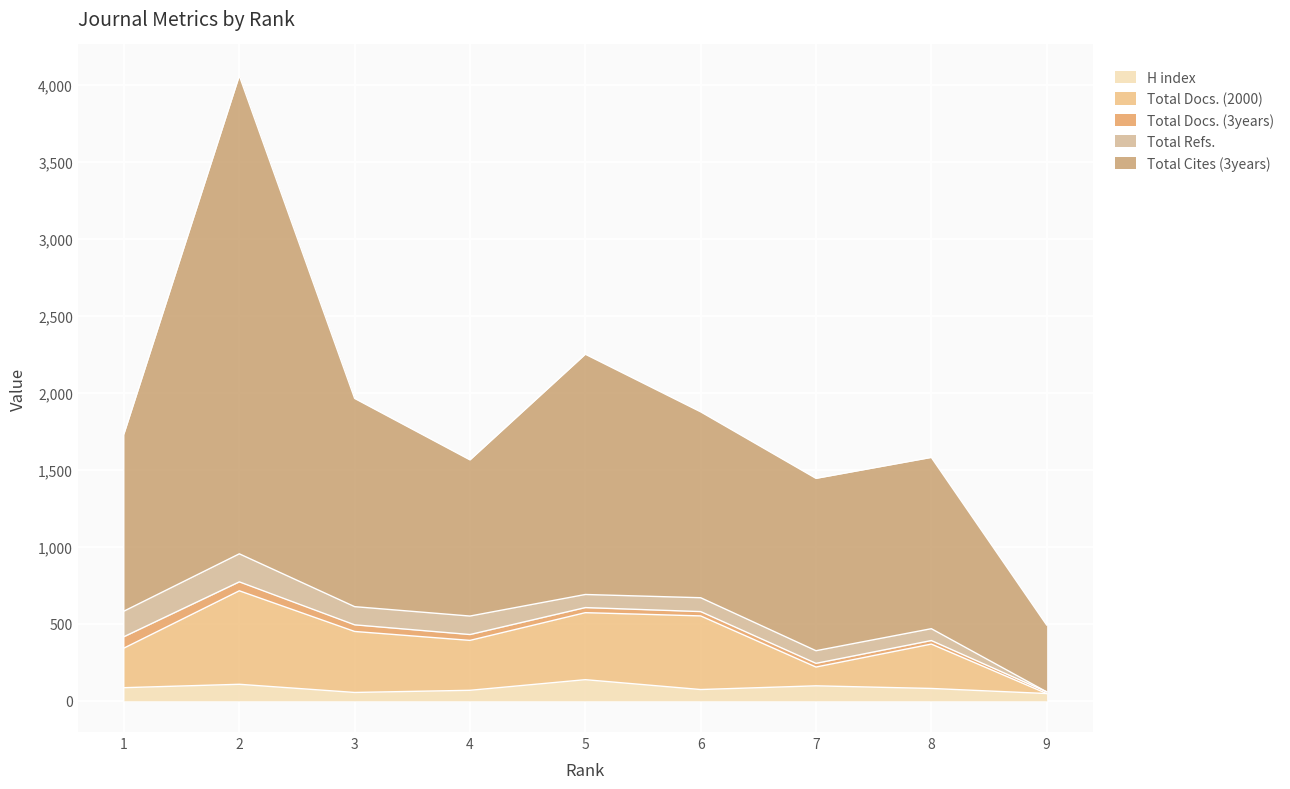

At which category is the sum across all series the highest?

2